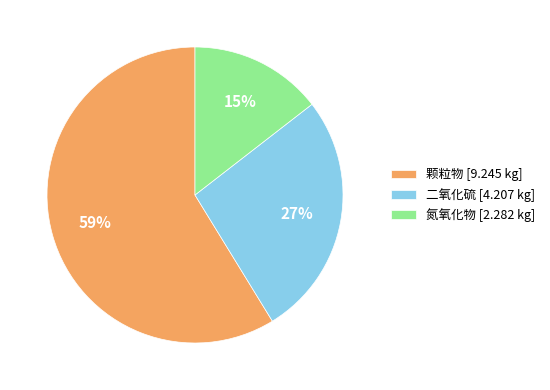

Which has a higher value, 二氧化硫 [4.207 kg] or 颗粒物 [9.245 kg]?

颗粒物 [9.245 kg]